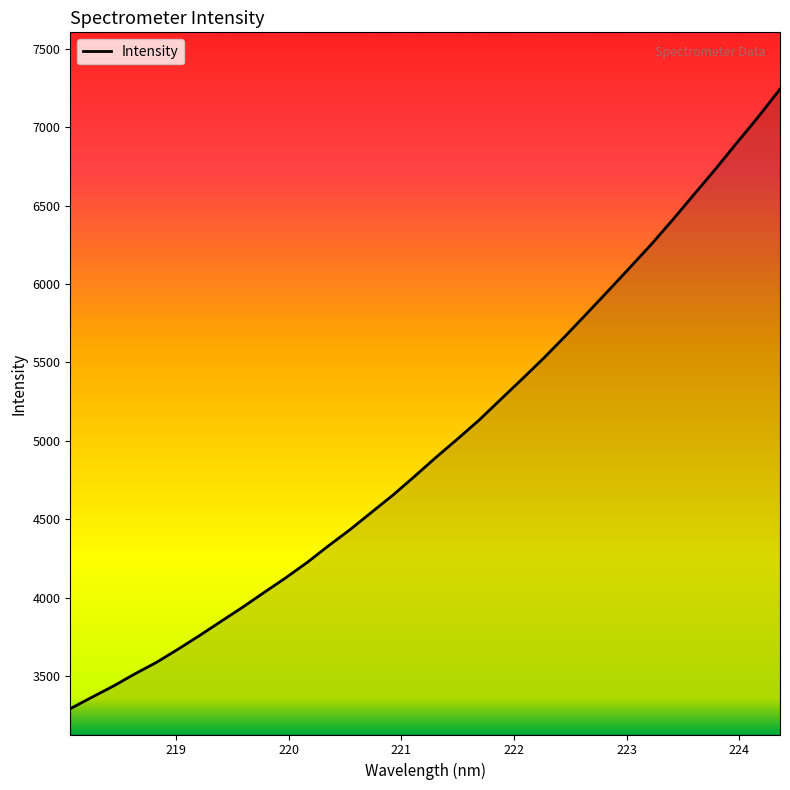

What is the minimum value shown in the chart?

3291.3